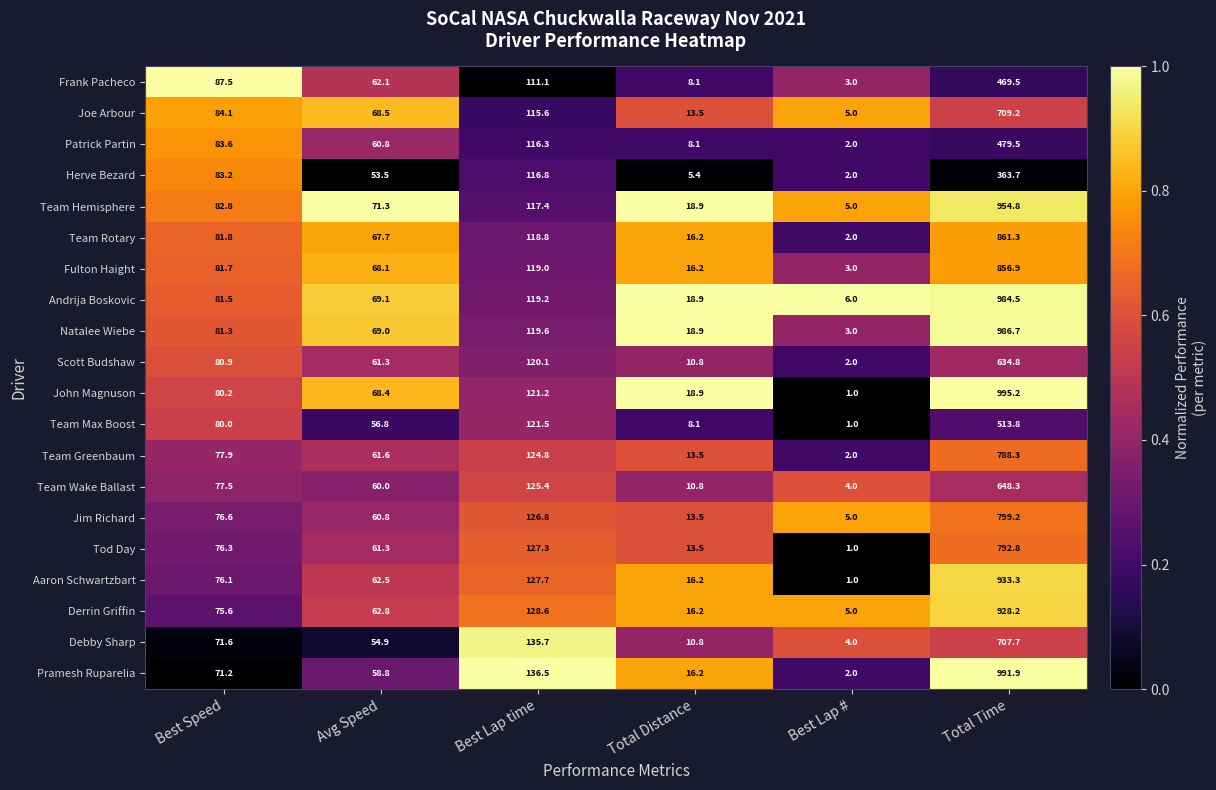

Rank the series by their maximum value, from highest to lowest.

John Magnuson, Pramesh Ruparelia, Natalee Wiebe, Andrija Boskovic, Team Hemisphere, Aaron Schwartzbart, Derrin Griffin, Team Rotary, Fulton Haight, Jim Richard, Tod Day, Team Greenbaum, Joe Arbour, Debby Sharp, Team Wake Ballast, Scott Budshaw, Team Max Boost, Patrick Partin, Frank Pacheco, Herve Bezard